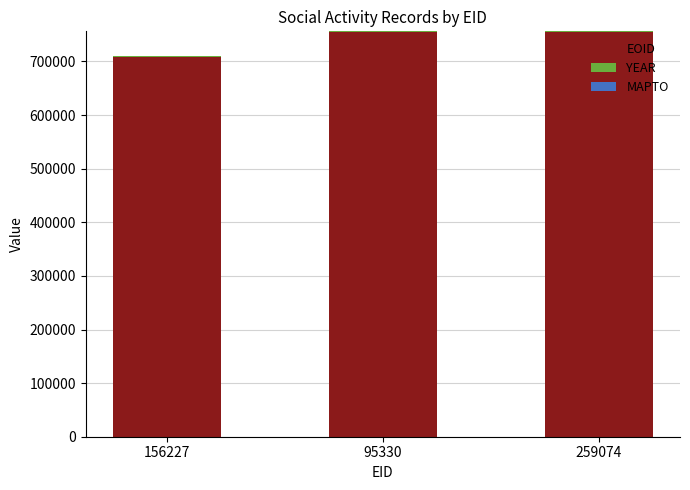

Is it true that EOID equals 754194 at 95330?

True